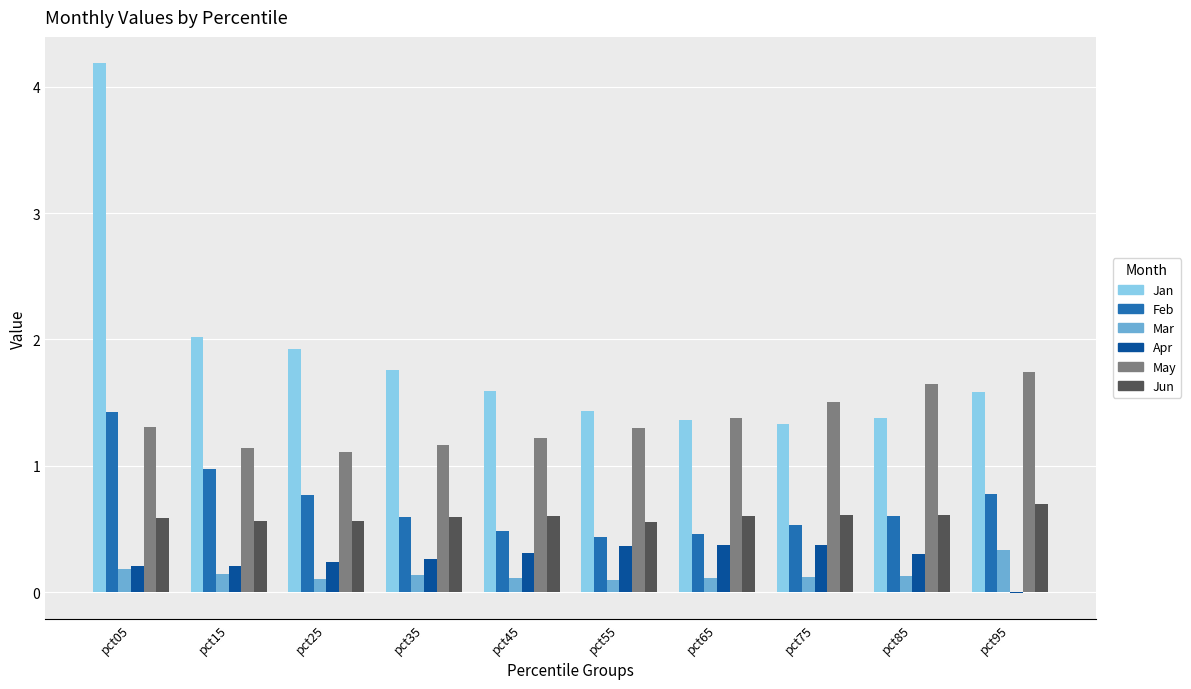

What is the greatest value displayed?

4.2